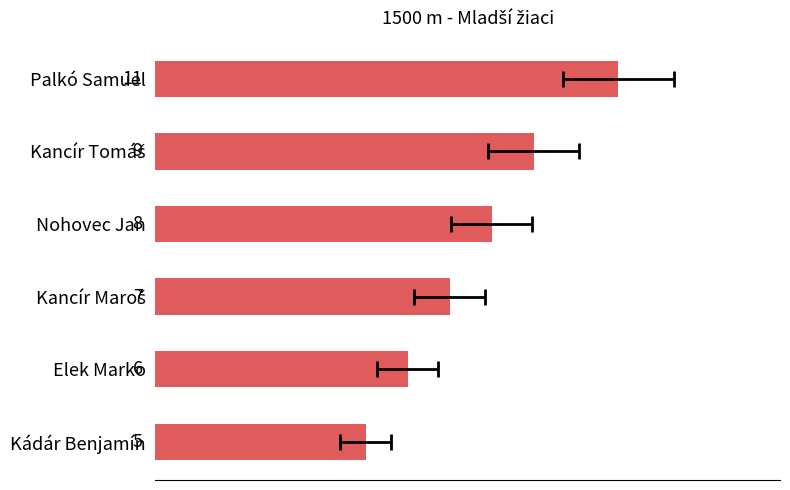

What is the minimum value shown in the chart?

5